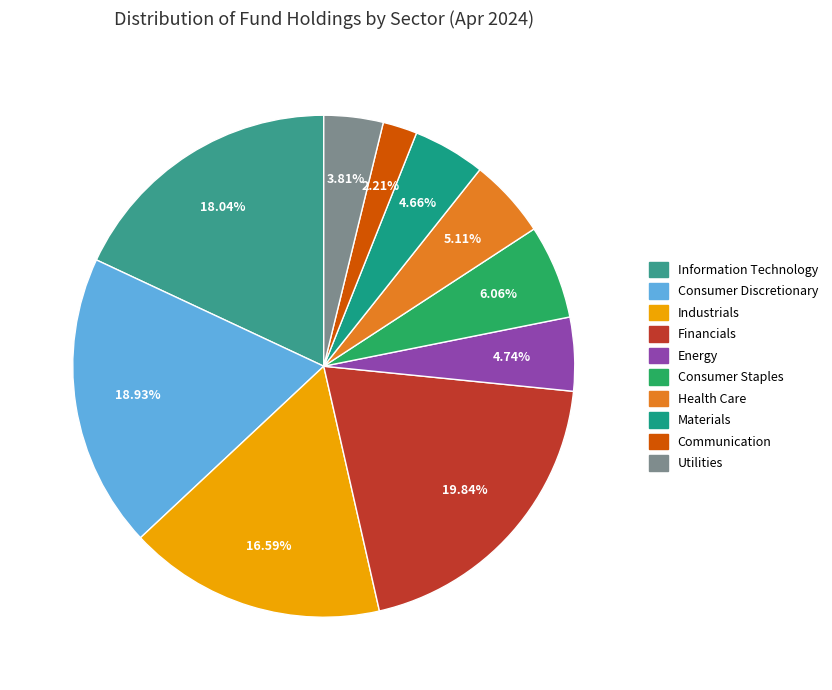

To the nearest percent, what portion does Energy represent?

5%